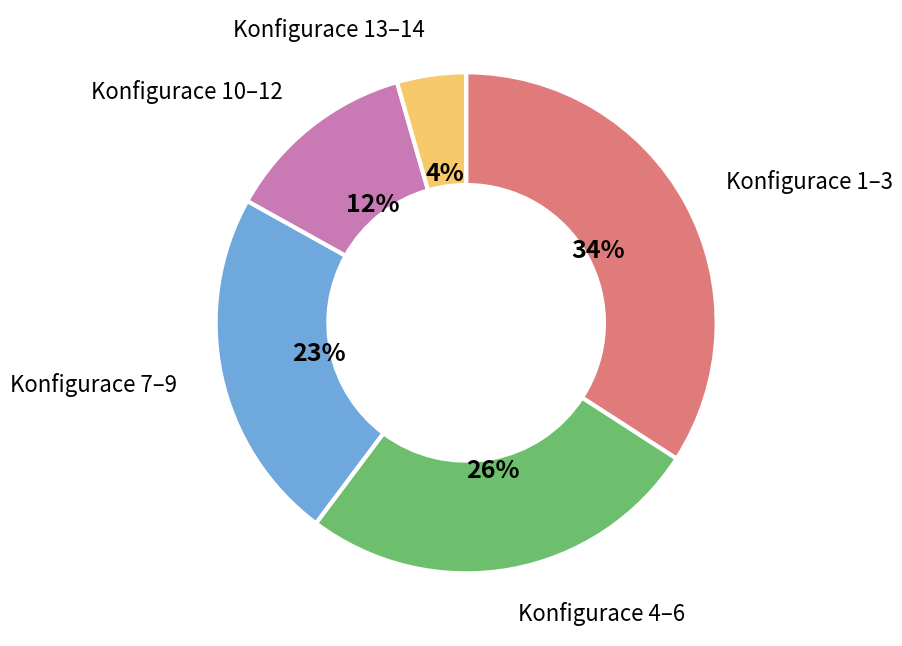

To the nearest percent, what is the average slice percentage?

20%